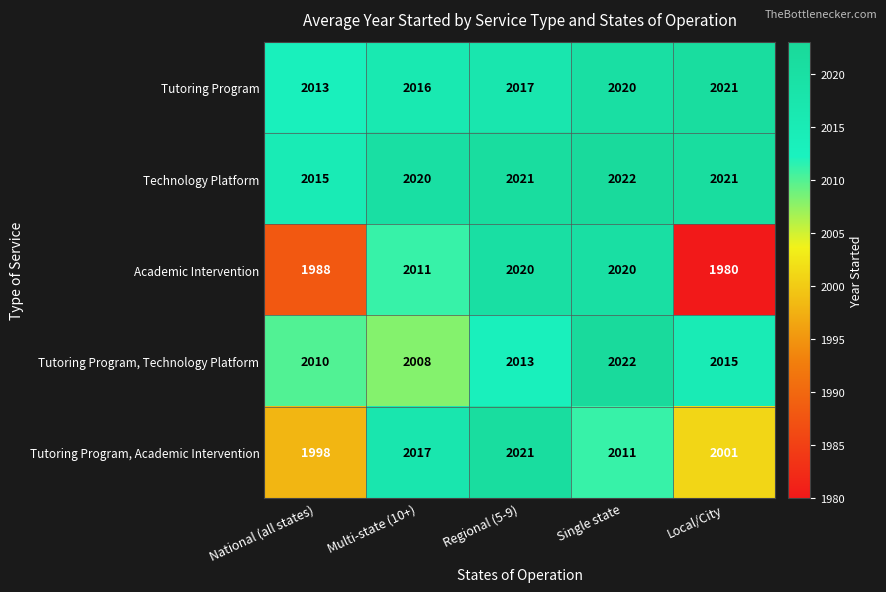

At how many categories does at least one series exceed 1980?

5